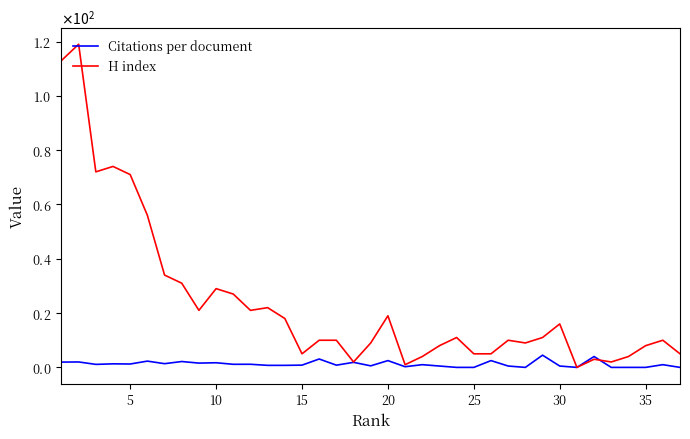

How many data points in Citations per document are above 1?

18